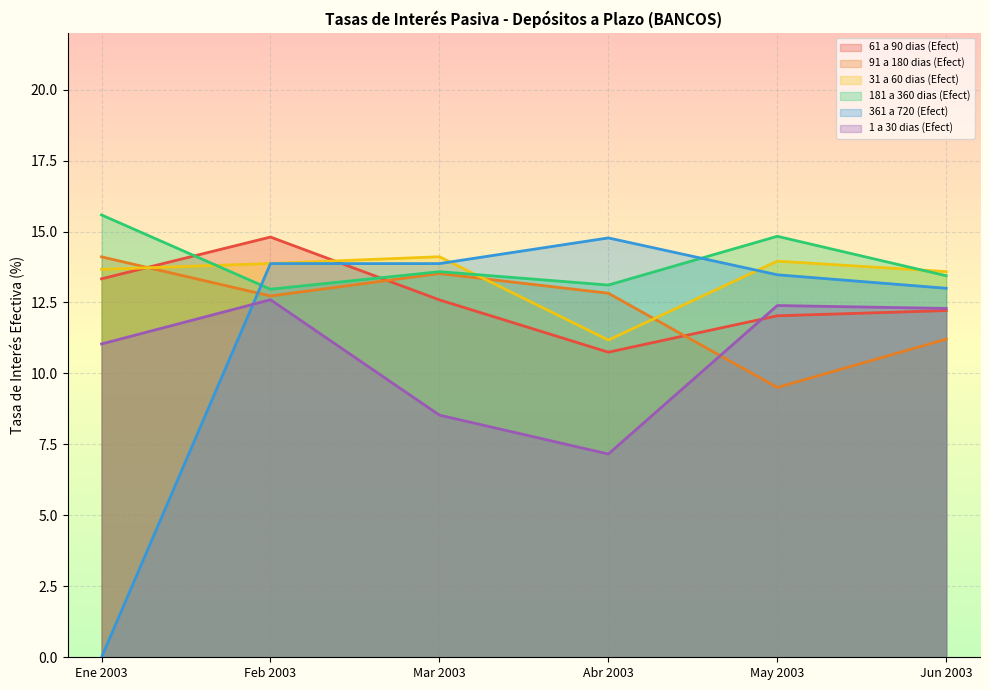

Reading left to right, transcribe all the data shown in this chart.

61 a 90 dias (Efect): Ene 2003=13.3	Feb 2003=14.8	Mar 2003=12.6	Abr 2003=10.7	May 2003=12.0	Jun 2003=12.2
91 a 180 dias (Efect): Ene 2003=14.1	Feb 2003=12.7	Mar 2003=13.5	Abr 2003=12.8	May 2003=9.5	Jun 2003=11.2
31 a 60 dias (Efect): Ene 2003=13.7	Feb 2003=13.9	Mar 2003=14.1	Abr 2003=11.2	May 2003=14.0	Jun 2003=13.6
181 a 360 dias (Efect): Ene 2003=15.6	Feb 2003=13.0	Mar 2003=13.6	Abr 2003=13.1	May 2003=14.8	Jun 2003=13.4
361 a 720 (Efect): Ene 2003=0.0	Feb 2003=13.9	Mar 2003=13.9	Abr 2003=14.8	May 2003=13.5	Jun 2003=13.0
1 a 30 dias (Efect): Ene 2003=11.0	Feb 2003=12.6	Mar 2003=8.5	Abr 2003=7.2	May 2003=12.4	Jun 2003=12.3